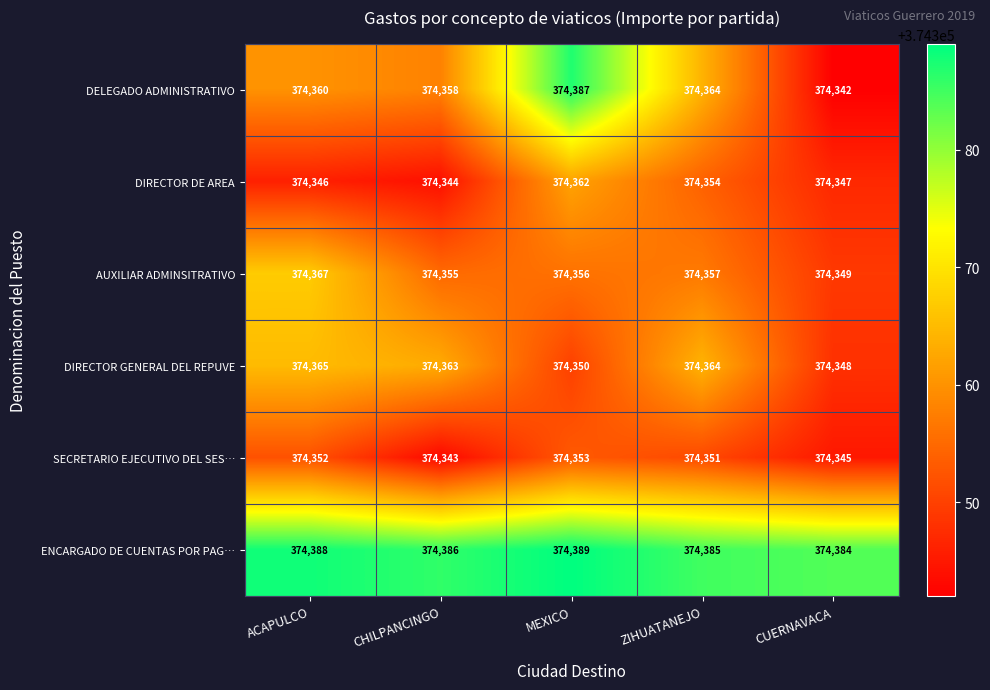

What is the difference between the AUXILIAR ADMINSITRATIVO values at CHILPANCINGO and CUERNAVACA?

6